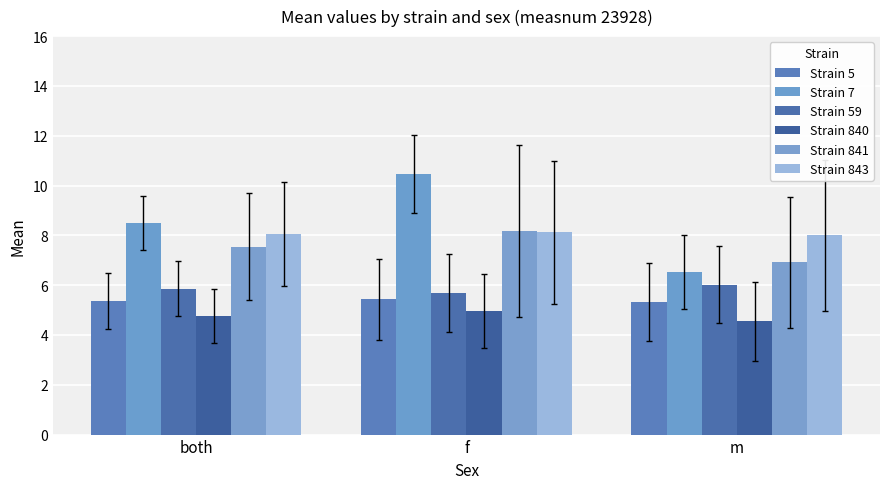

Which series has the widest spread of values?

Strain 7